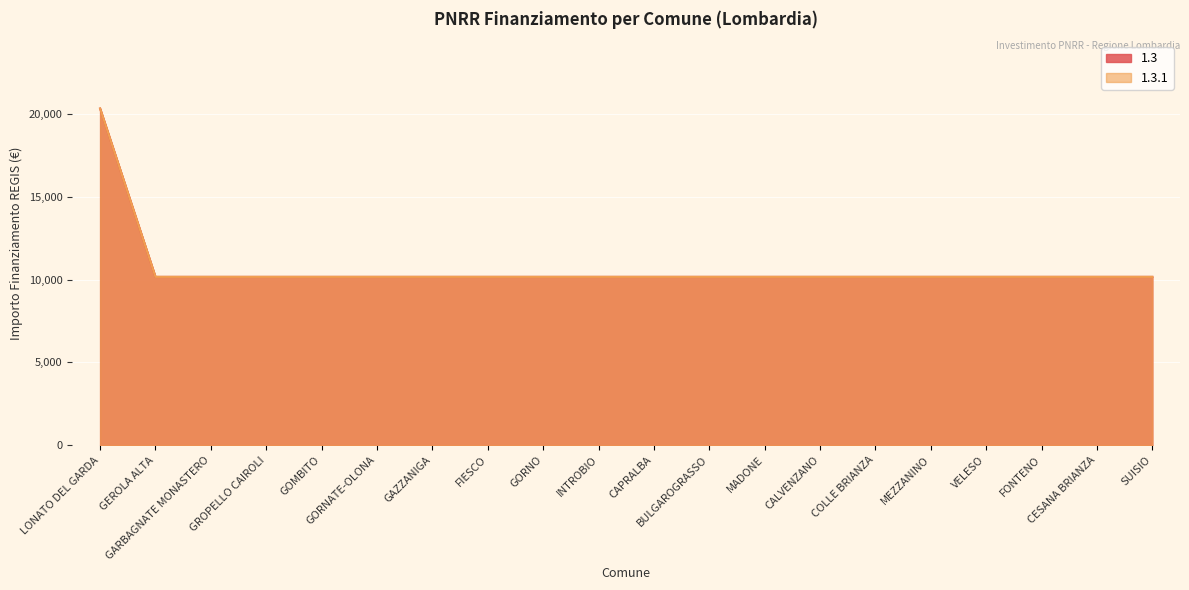

How many categories are shown in the chart?

20